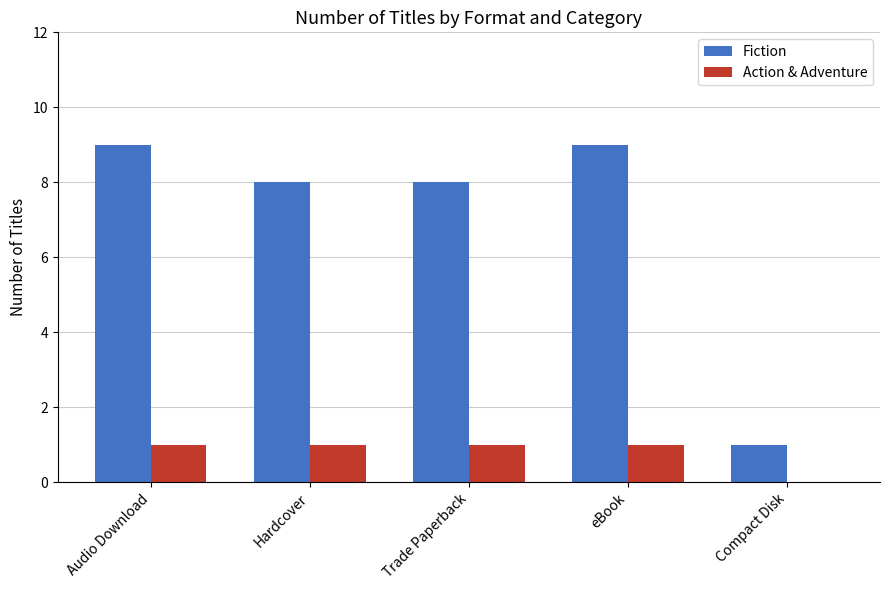

What is the total value across all series at eBook?

10